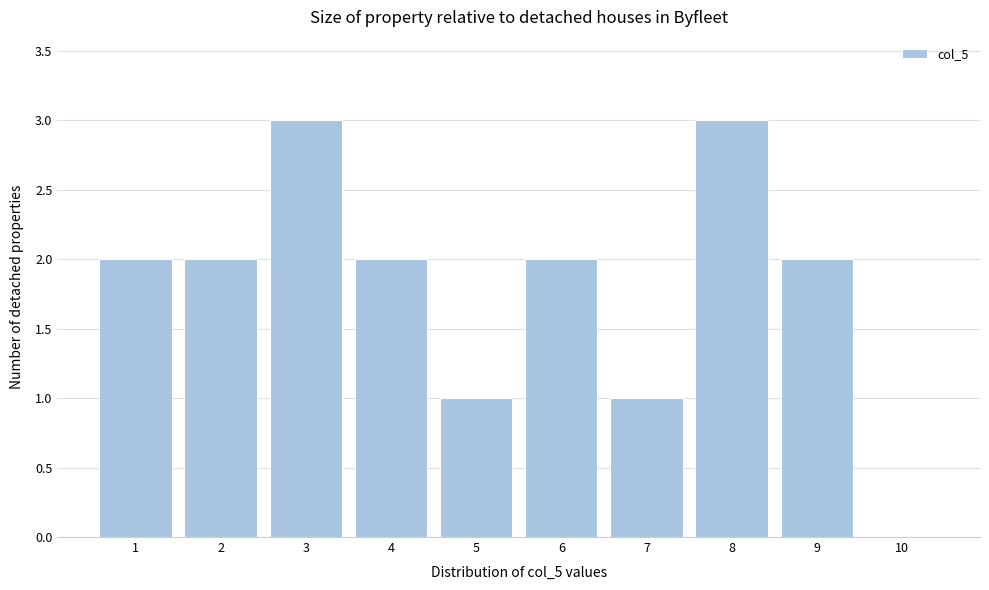

Reading left to right, transcribe all the data shown in this chart.

1=2	2=2	3=3	4=2	5=1	6=2	7=1	8=3	9=2	10=0